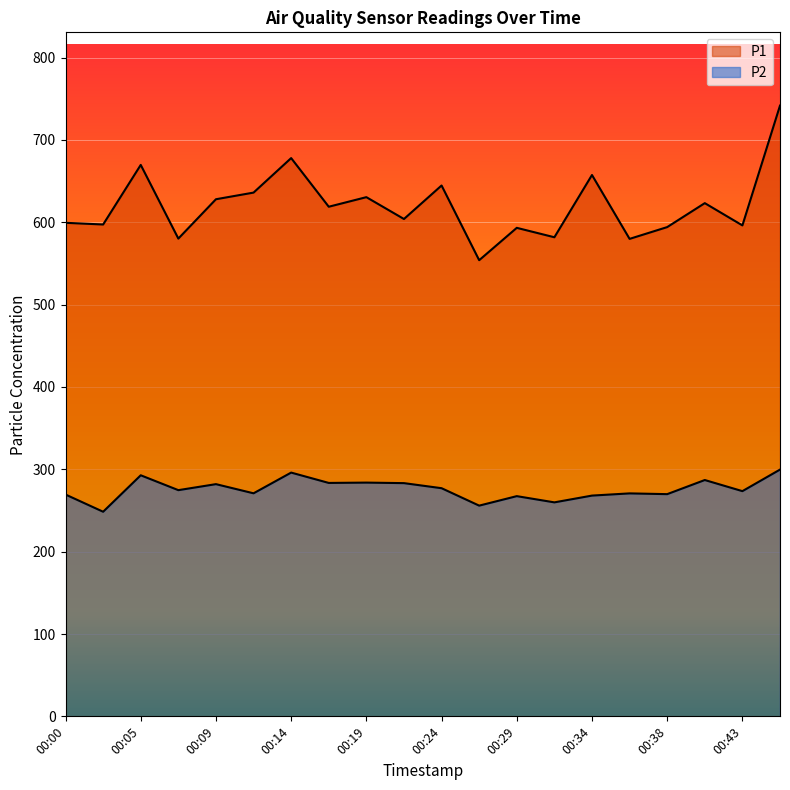

What is the approximate value of P1 at 00:19?

630.5